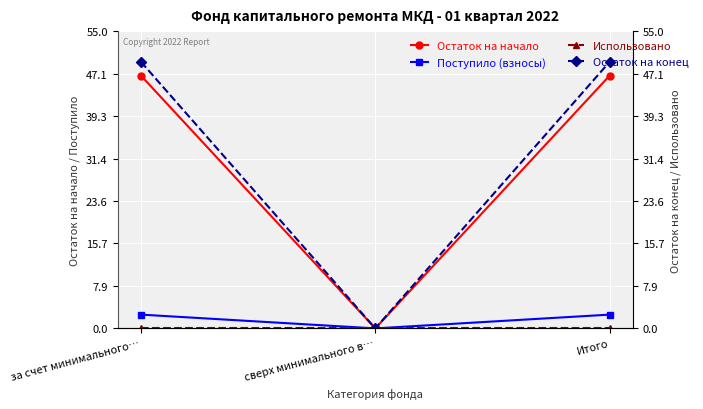

The Остаток на начало series shows 27.1 at за счет минимального…. True or false?

False